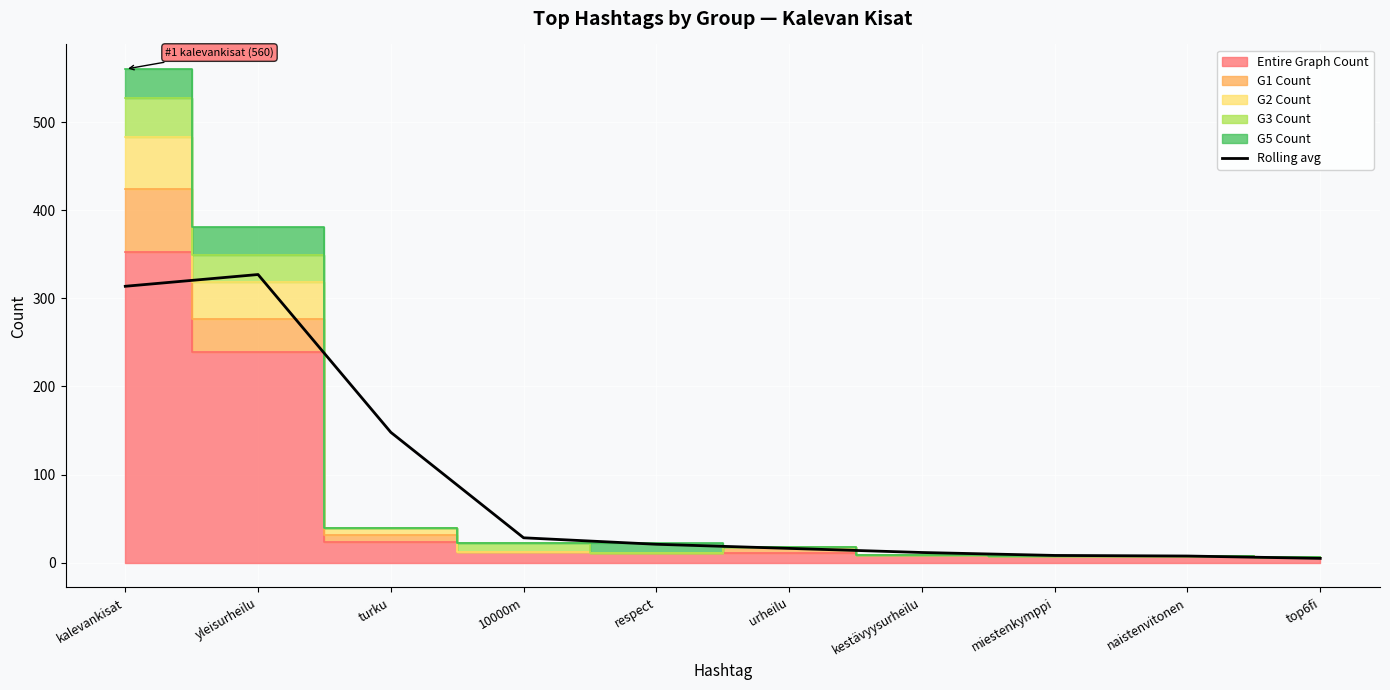

At which category does the chart reach its minimum across all series?

top6fi